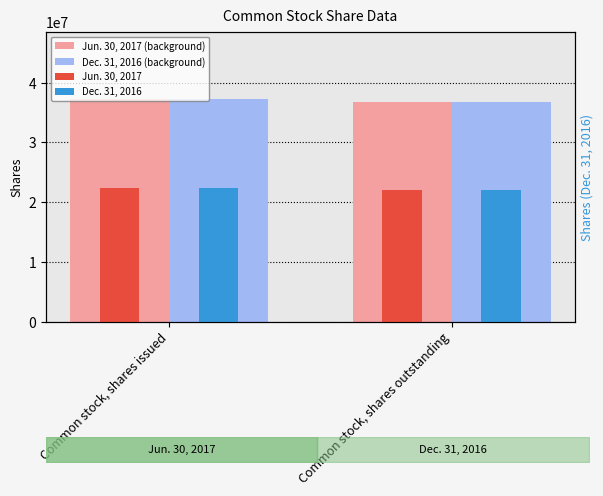

How many bars are there in each group?

4